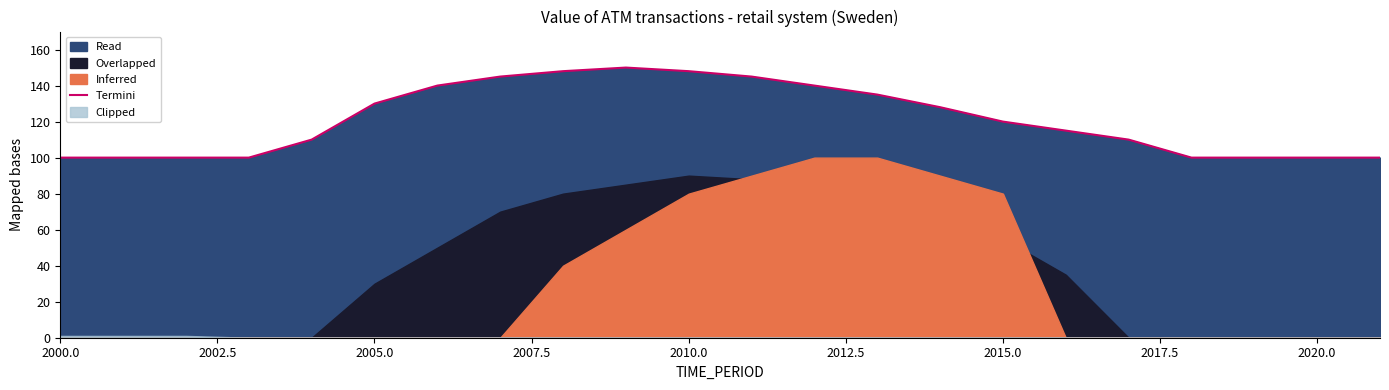

Is it true that Termini equals 147 at 2020.0?

False